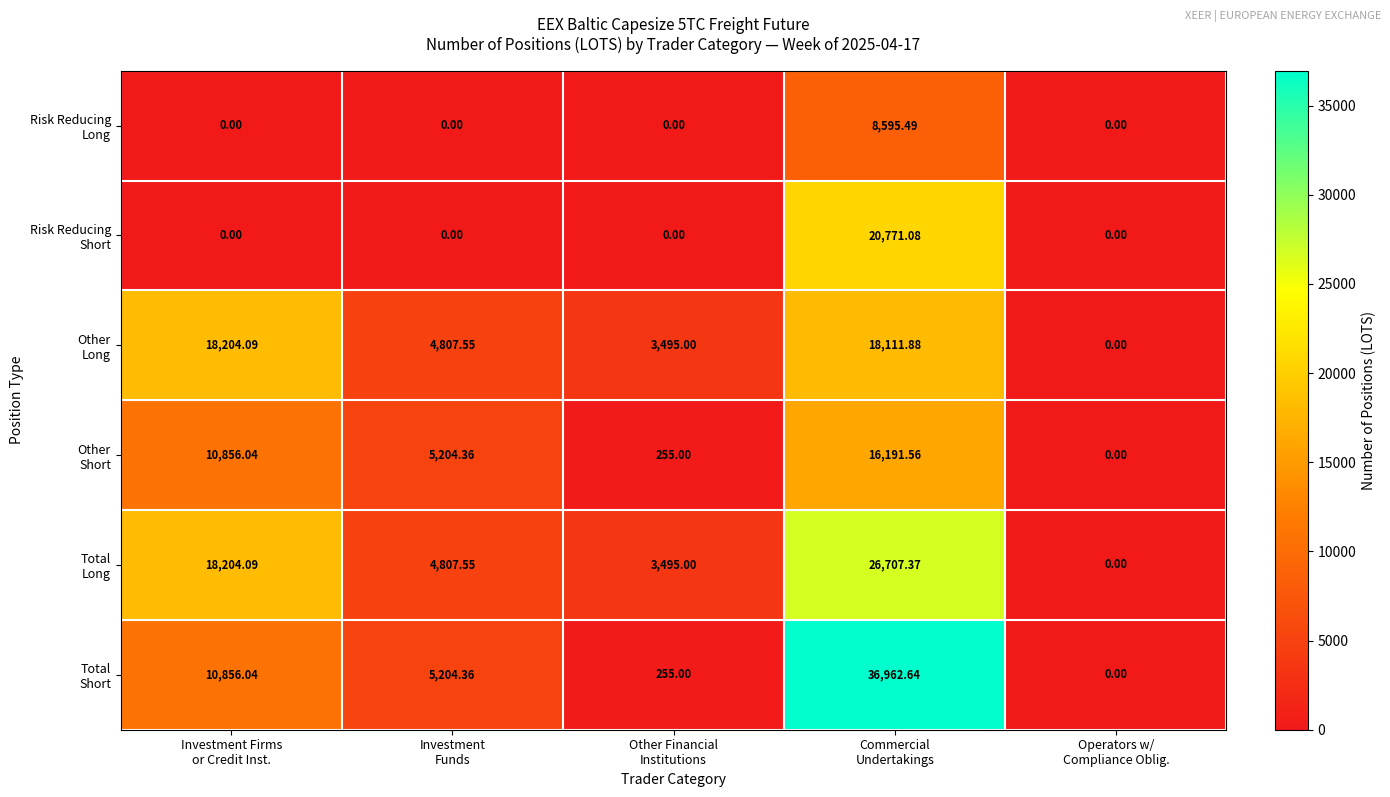

What is the greatest value displayed?

36962.6